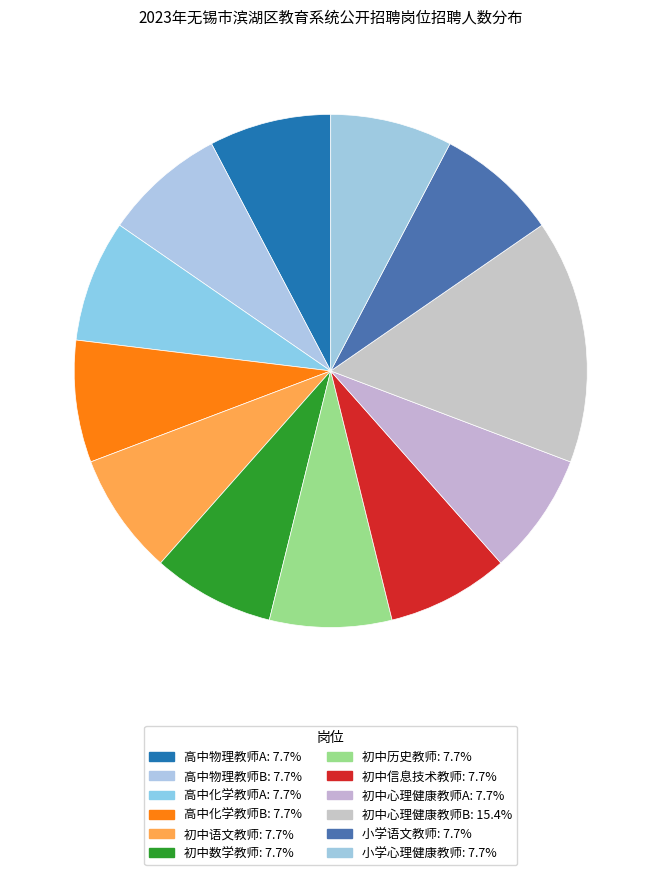

Does any single category account for the majority?

No